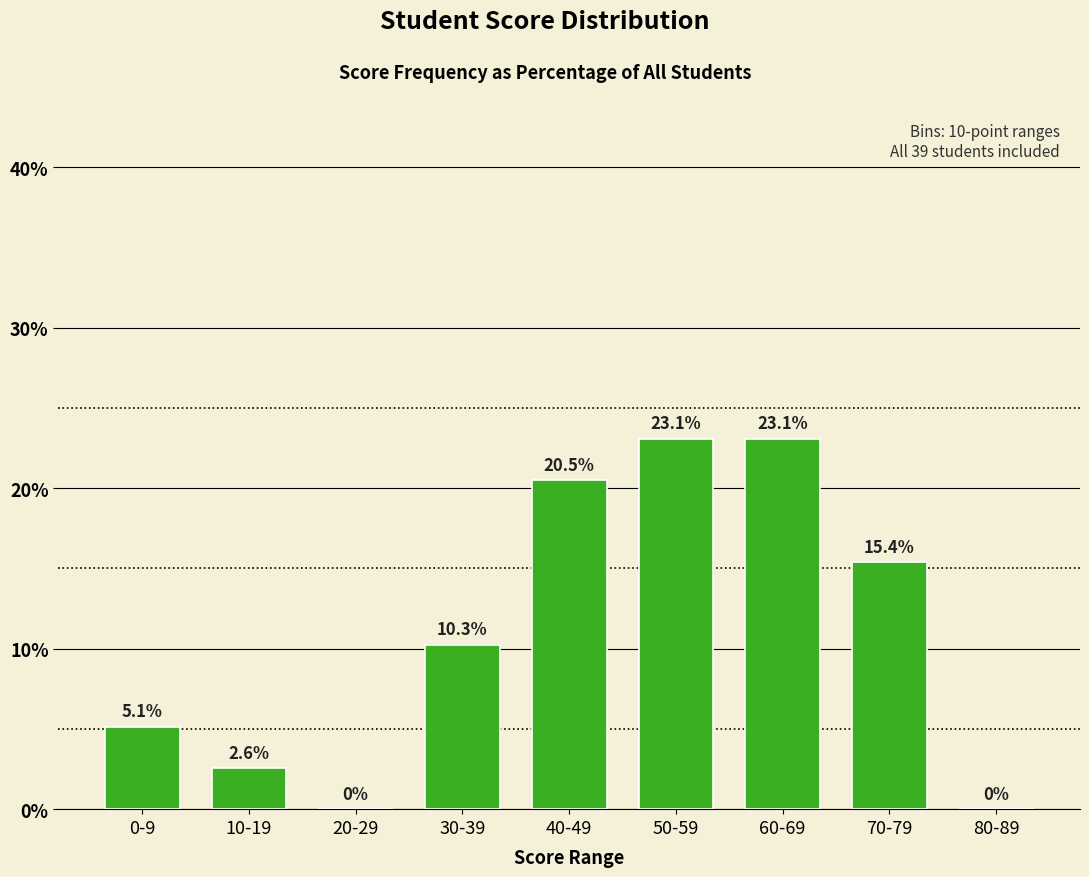

Is it true that the value at 20-29 is -12.5?

False